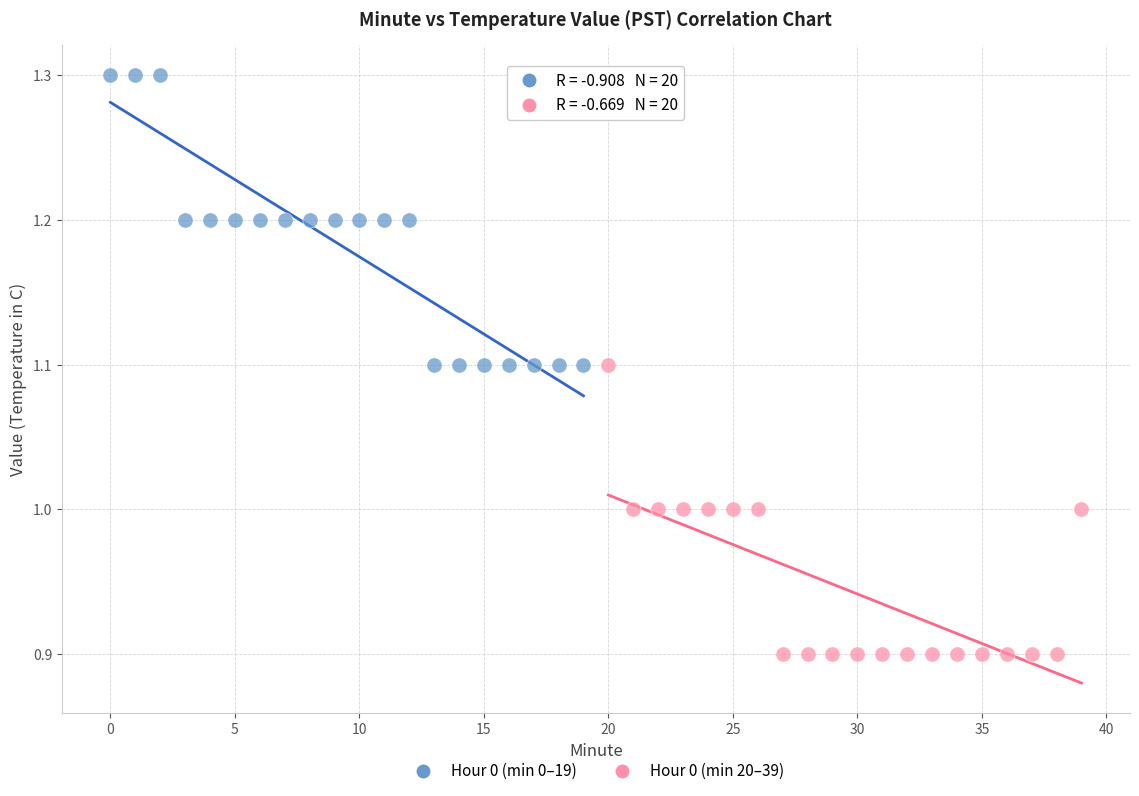

Which series reaches the minimum Y coordinate?

Hour 0 (min 20–39)